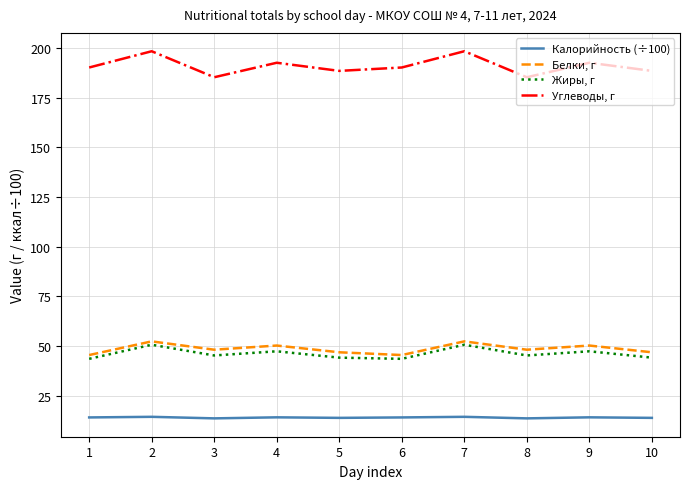

True or false: Жиры, г and Калорийность (÷100) cross at least once.

False